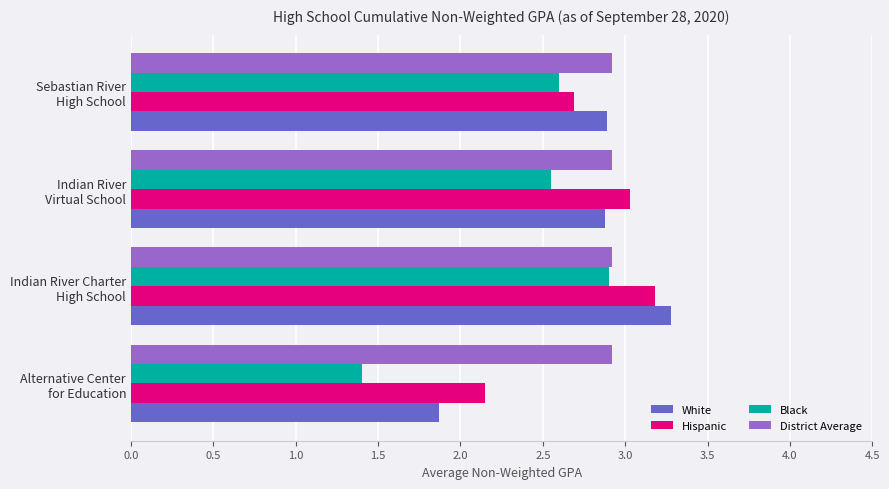

Which series has the widest spread of values?

Black